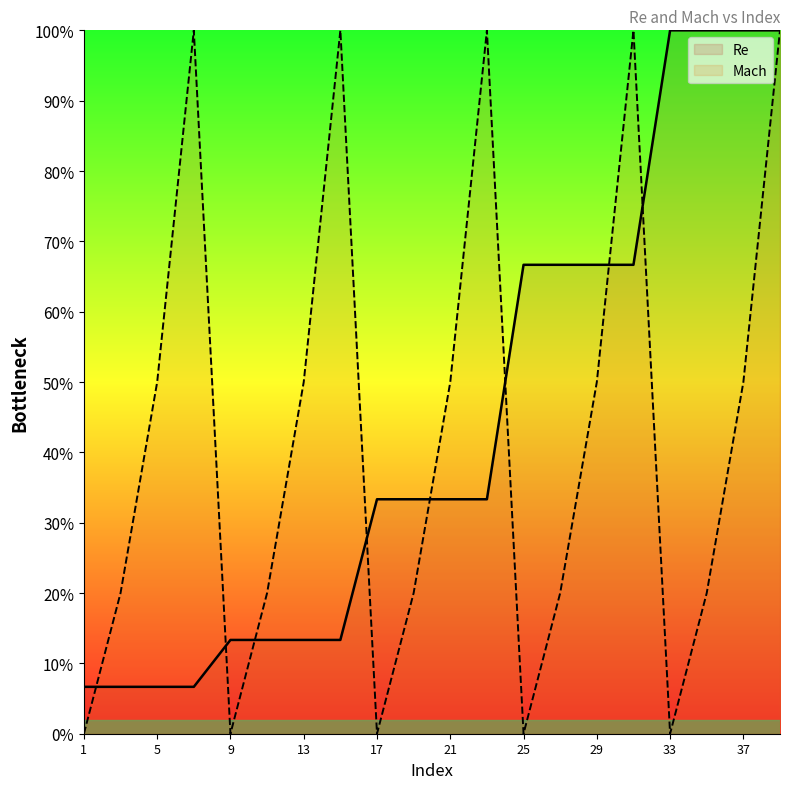

Which series has the largest total across all categories?

Re